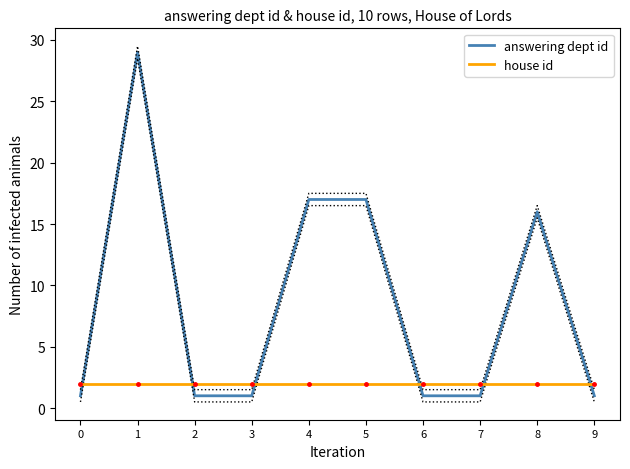

Which has a higher value, 5 or 9?

5